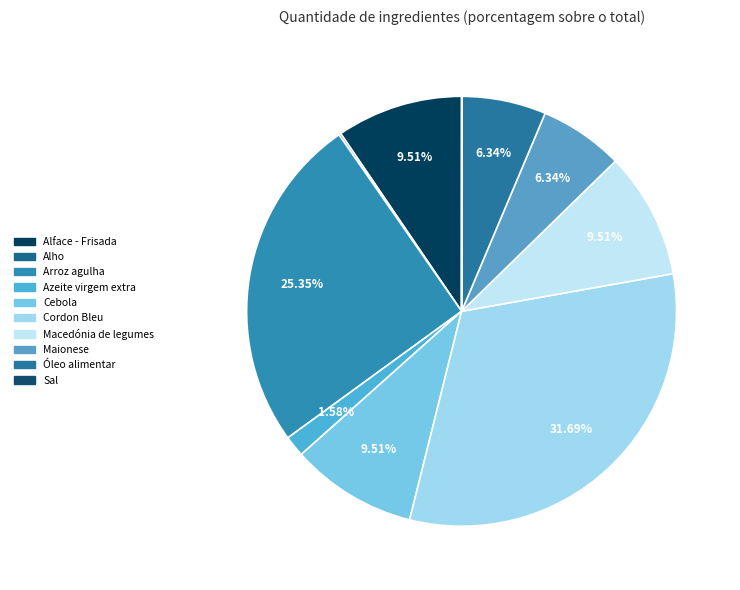

What percentage is NOT represented by Macedónia de legumes?

90.5%